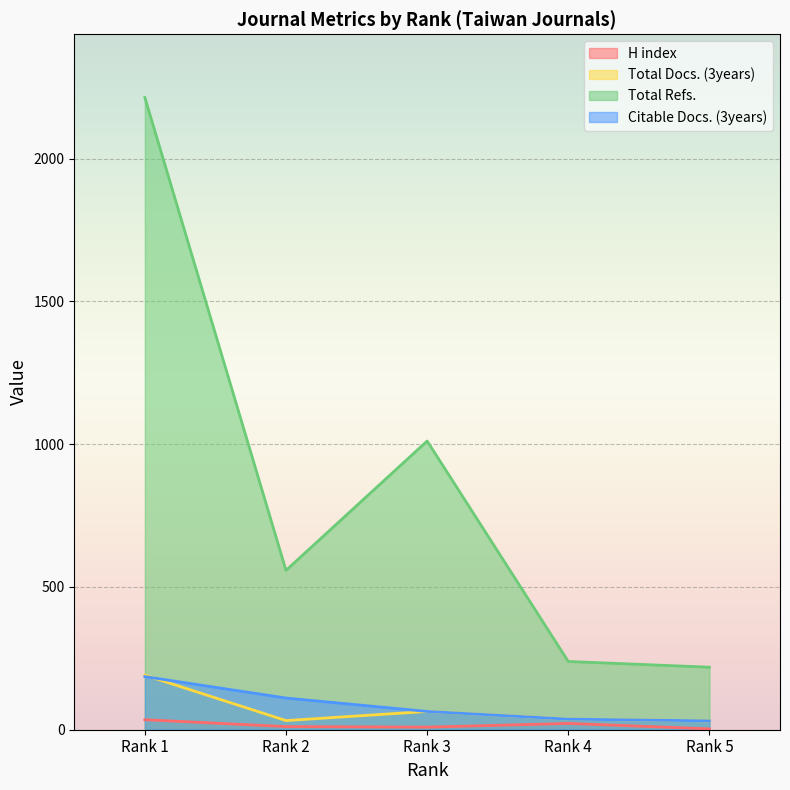

The value of H index at Rank 3 is 14. True or false?

False